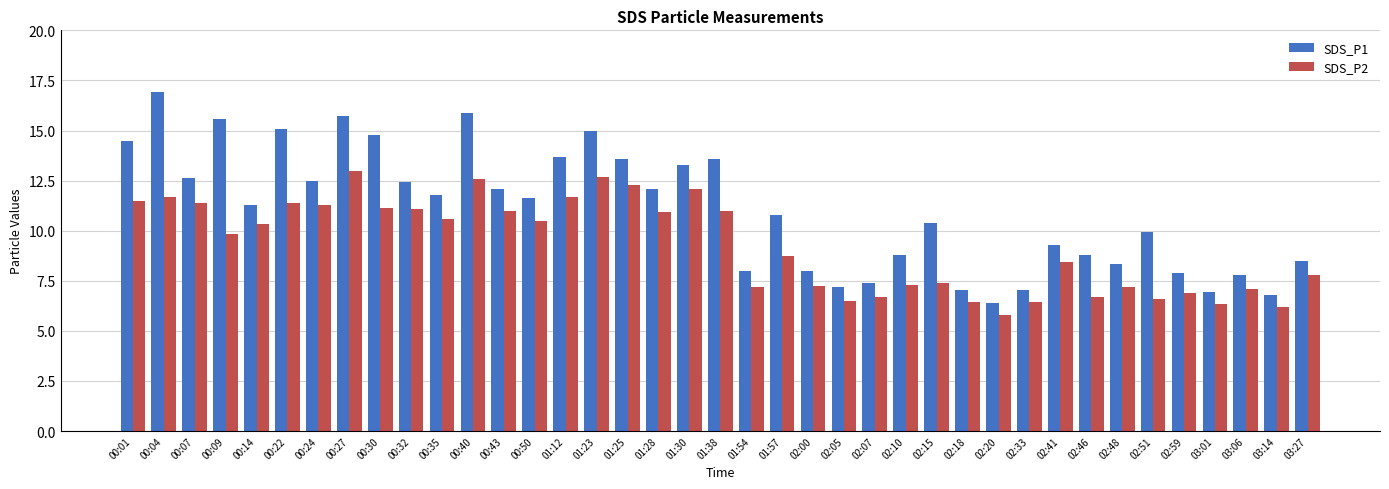

Which series has the widest spread of values?

SDS_P1